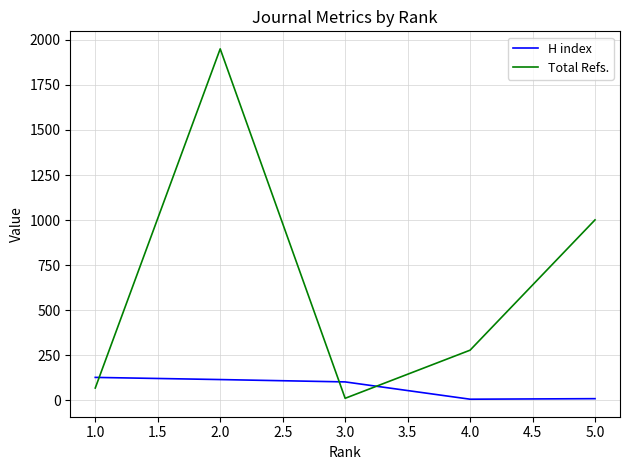

List the series in order of their peak value, highest first.

Total Refs., H index